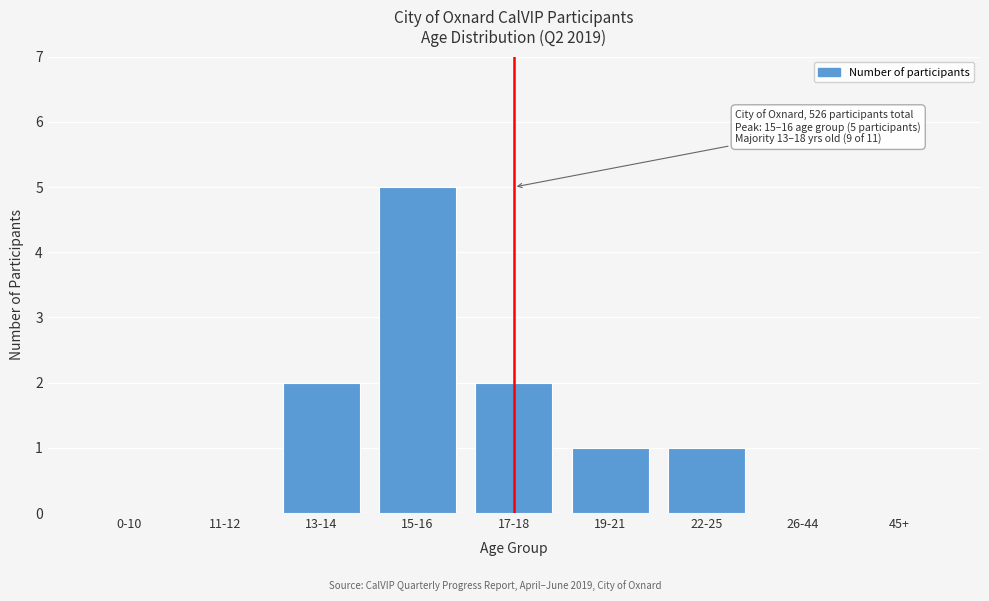

Reading left to right, transcribe all the data shown in this chart.

0-10=0	11-12=0	13-14=2	15-16=5	17-18=2	19-21=1	22-25=1	26-44=0	45+=0